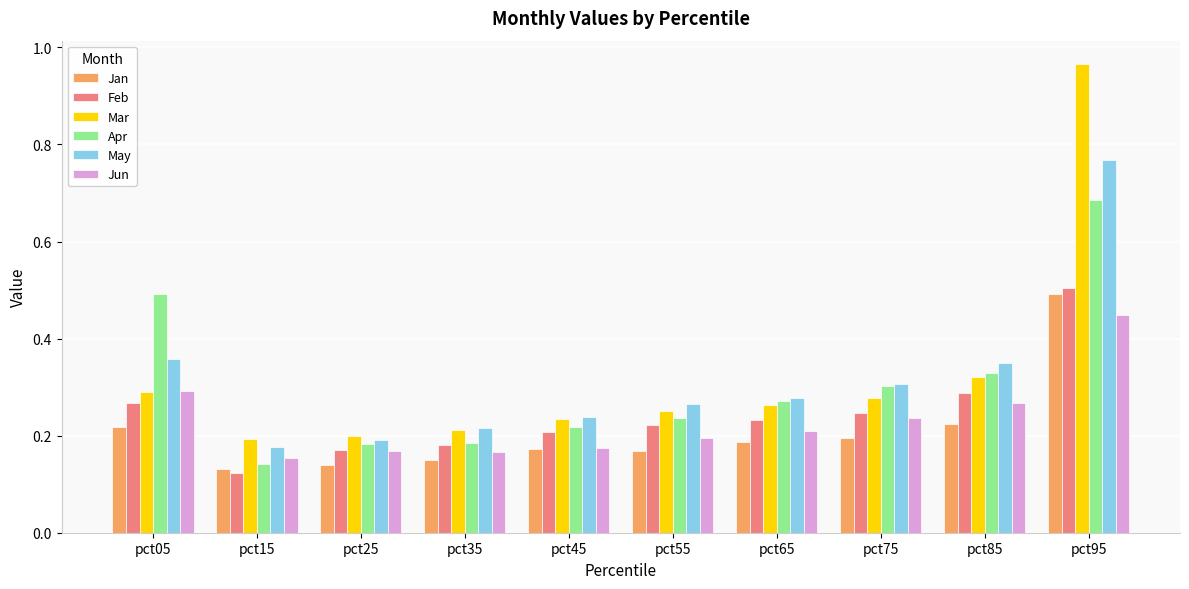

What is the total value across all series at pct85?

1.8